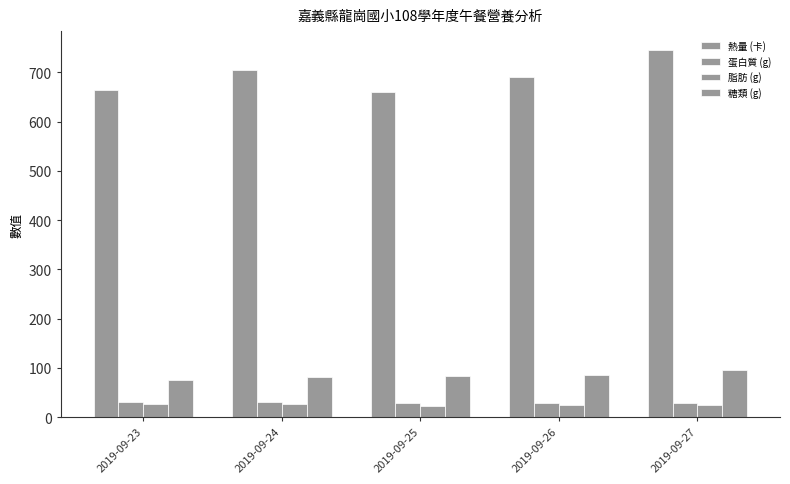

The 糖類 (g) series shows 86.0 at 2019-09-26. True or false?

True